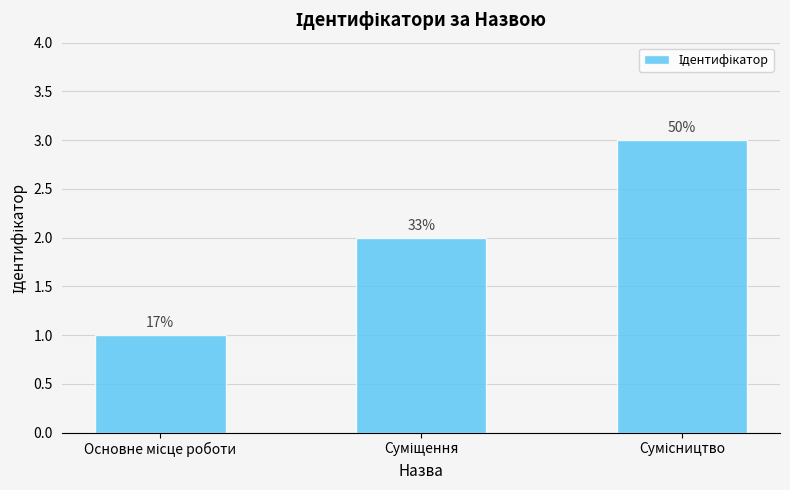

How many bars are there in total?

3